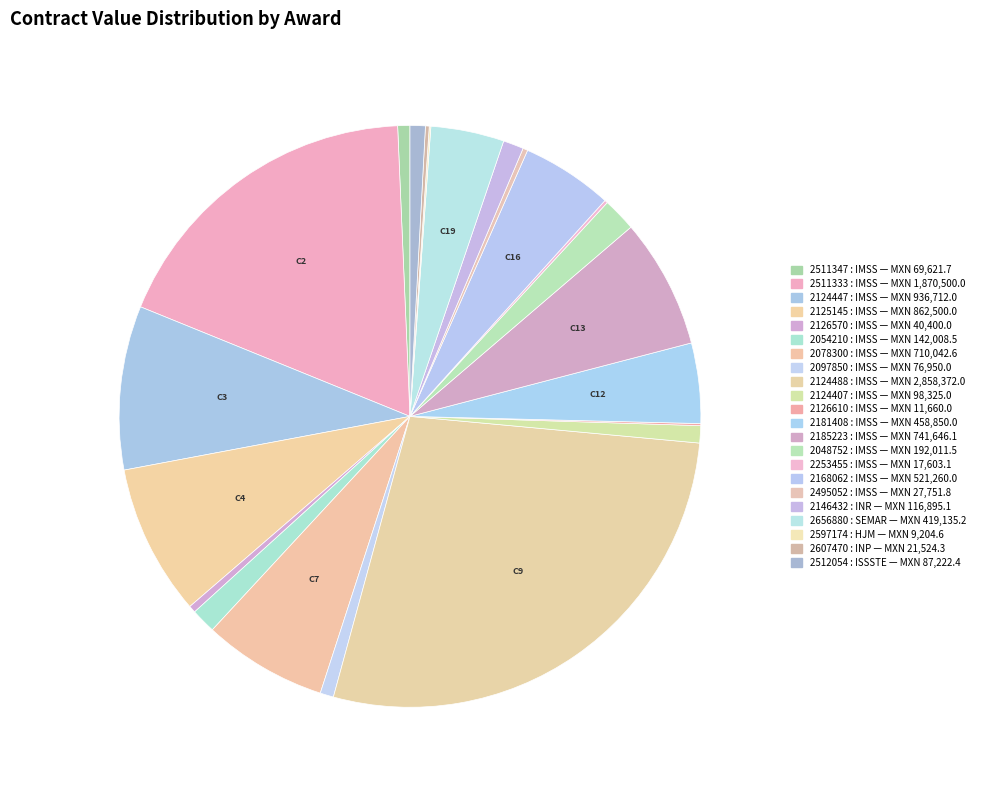

Rank the categories by value from lowest to highest.

2597174, 2126610, 2253455, 2607470, 2495052, 2126570, 2511347, 2097850, 2512054, 2124407, 2146432, 2054210, 2048752, 2656880, 2181408, 2168062, 2078300, 2185223, 2125145, 2124447, 2511333, 2124488